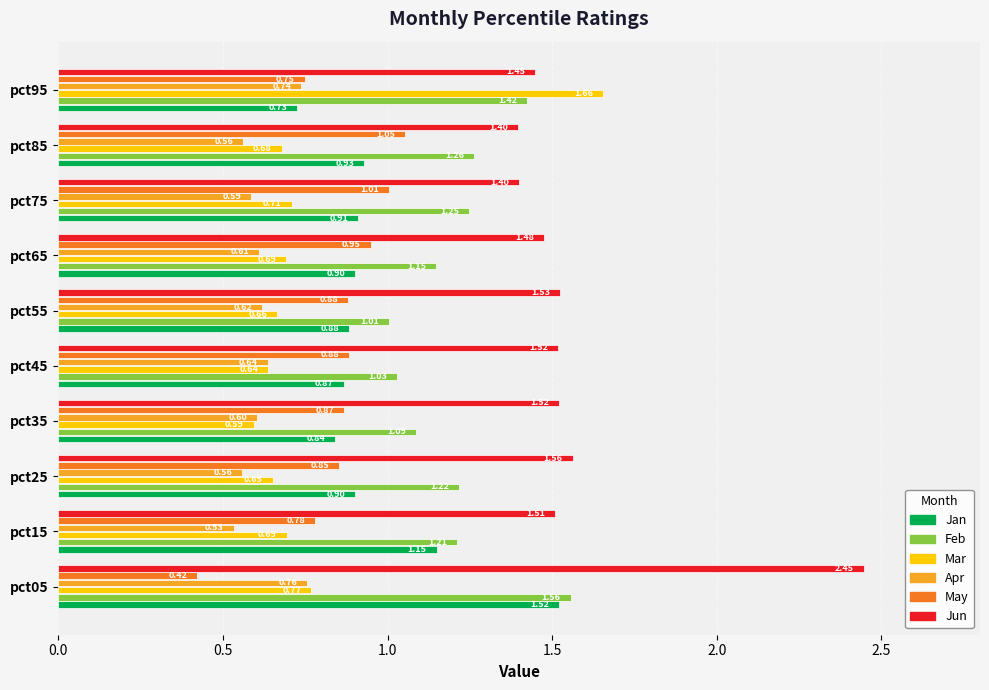

Is the value of May at pct45 greater than the value of Apr at pct75?

Yes